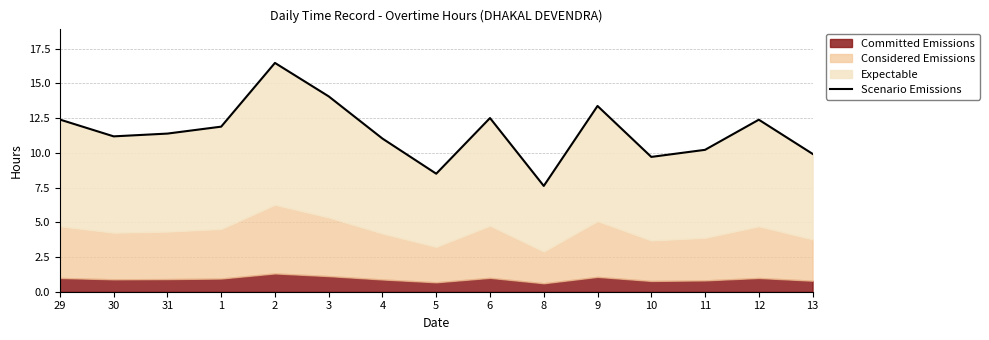

At which label is the value closest to 12?

1